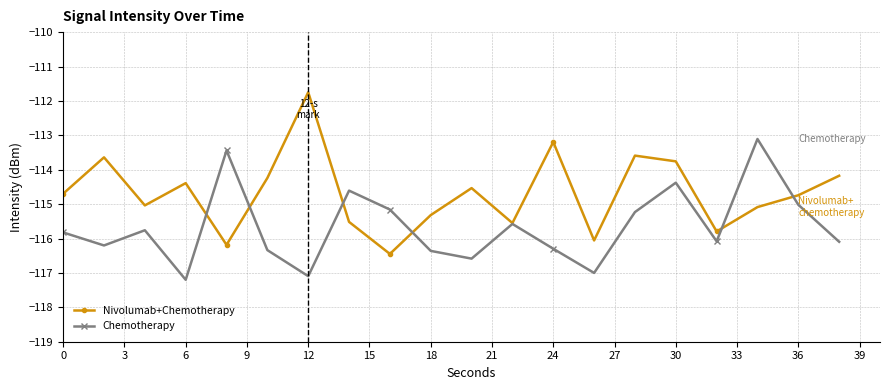

Which series has the largest range (max minus min)?

Nivolumab+Chemotherapy